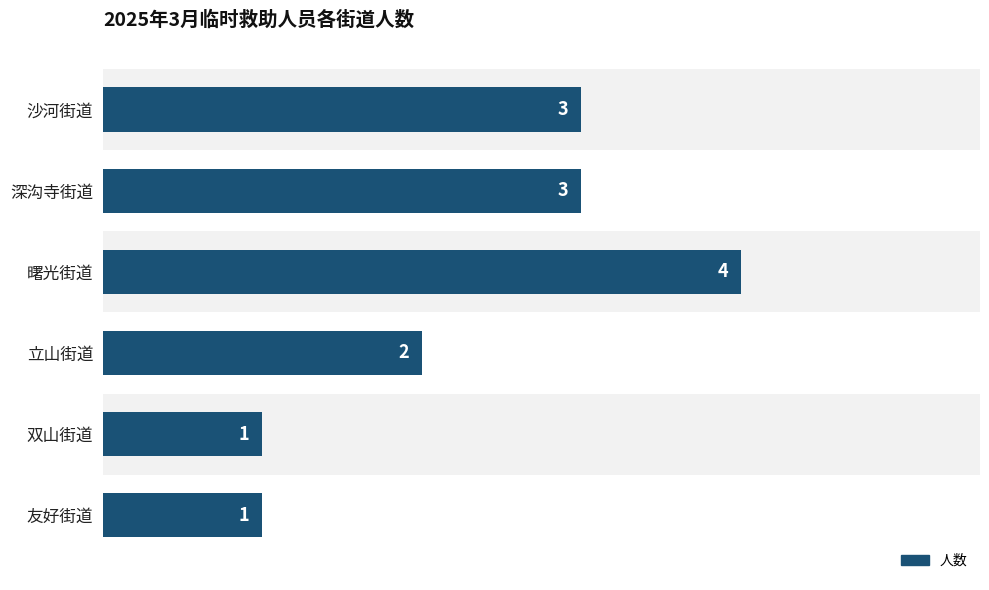

Count the values in the range 1 to 3.

5